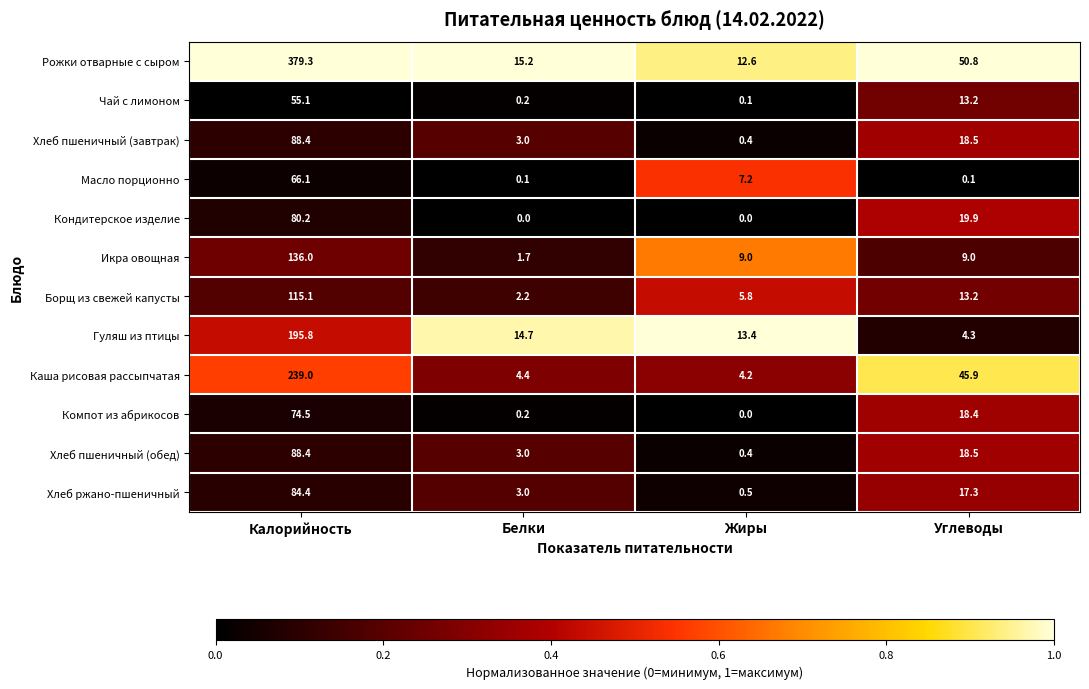

Which series has the widest spread of values?

Рожки отварные с сыром